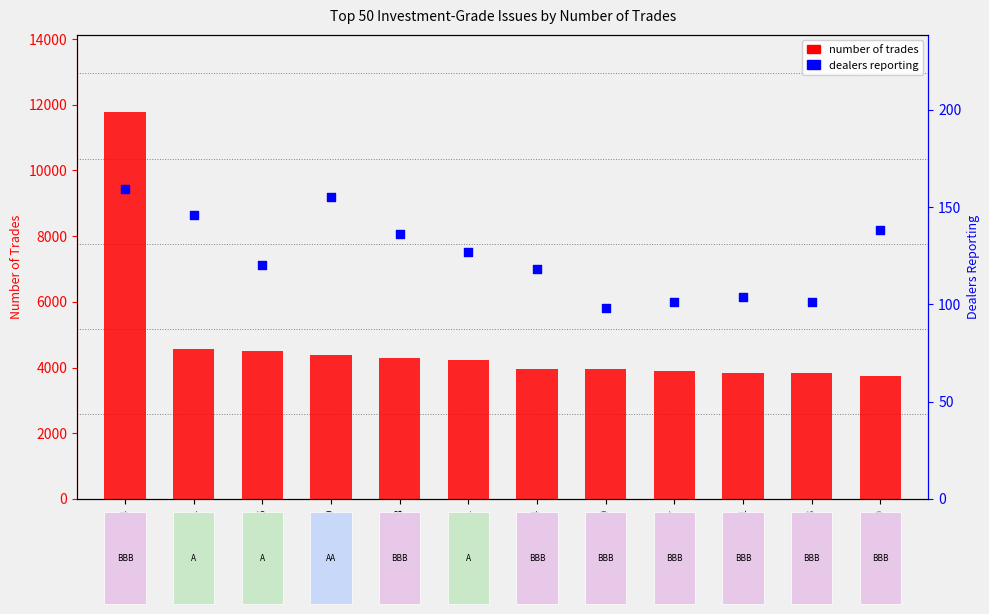

At how many categories does at least one series exceed 6653?

1